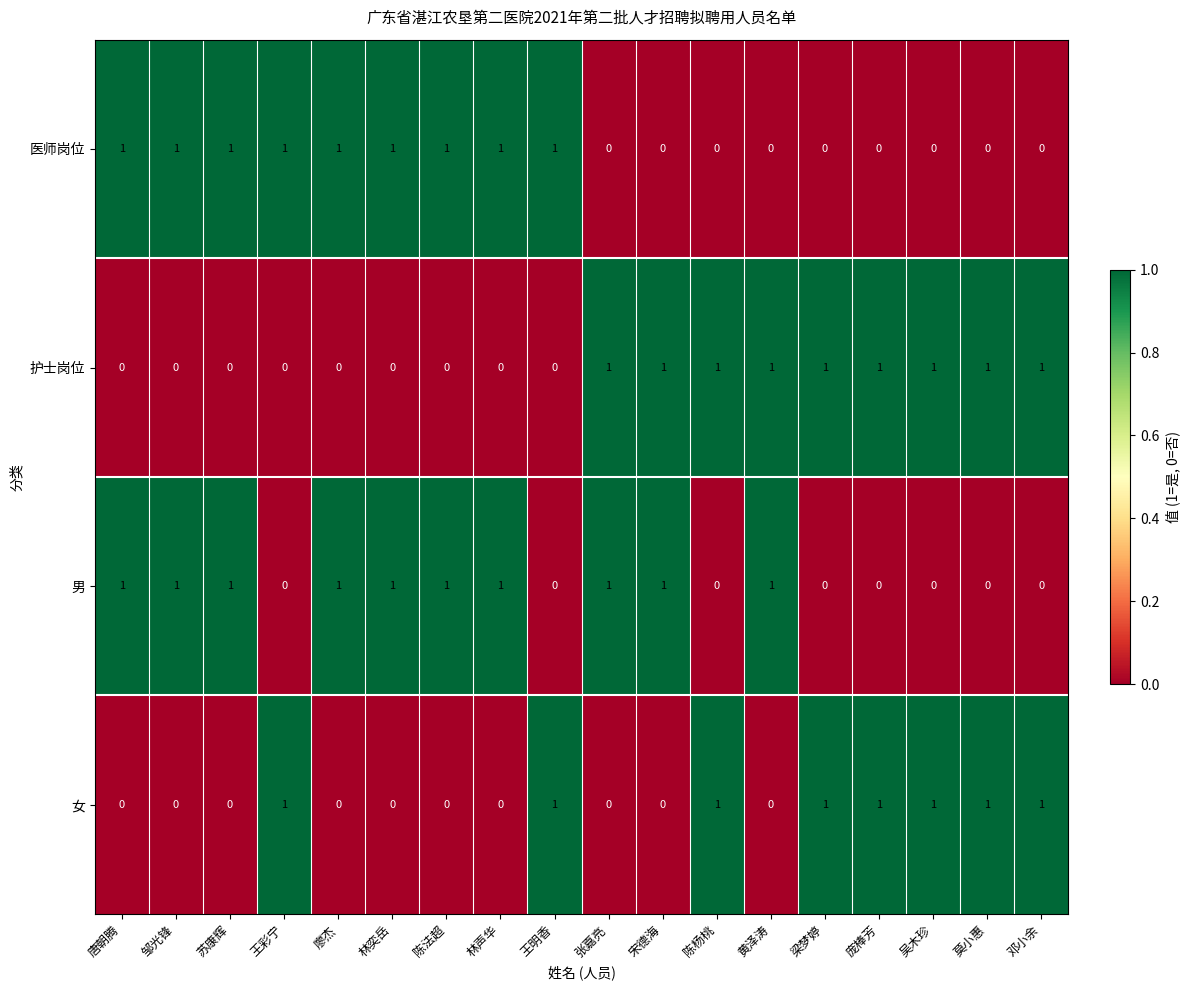

Count the 男 values in the range 0 to 1.

18